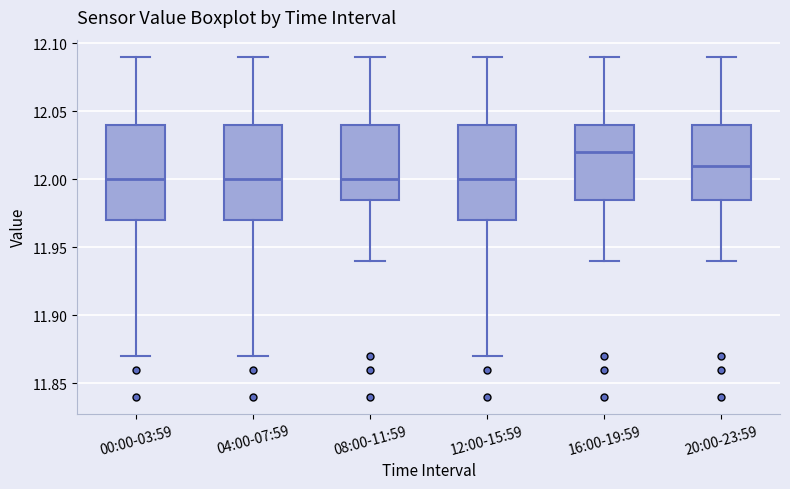

Which box has the highest median line?

16:00-19:59